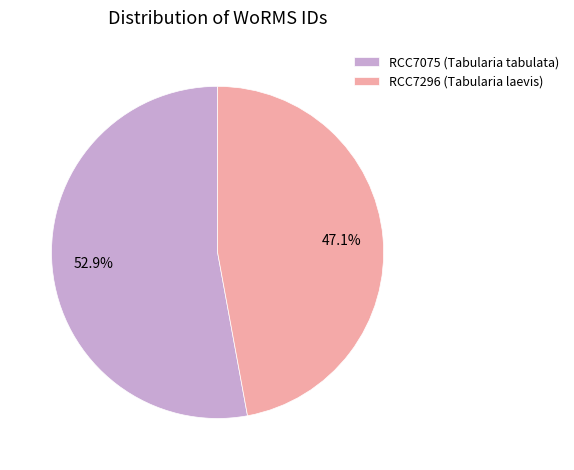

To the nearest percent, what is the average slice percentage?

50%